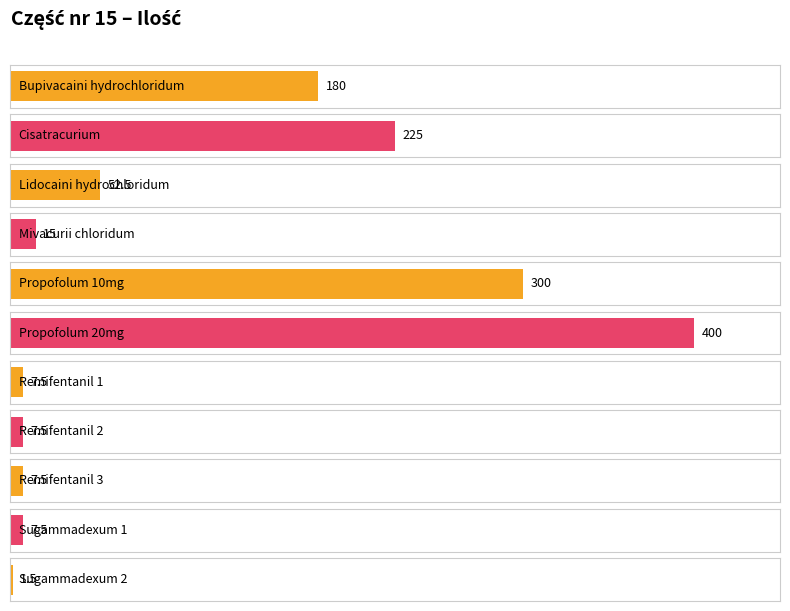

List the labels in order of value, smallest first.

Sugammadexum 2, Remifentanil 1, Remifentanil 2, Remifentanil 3, Sugammadexum 1, Mivacurii chloridum, Lidocaini hydrochloridum, Bupivacaini hydrochloridum, Cisatracurium, Propofolum 10mg, Propofolum 20mg